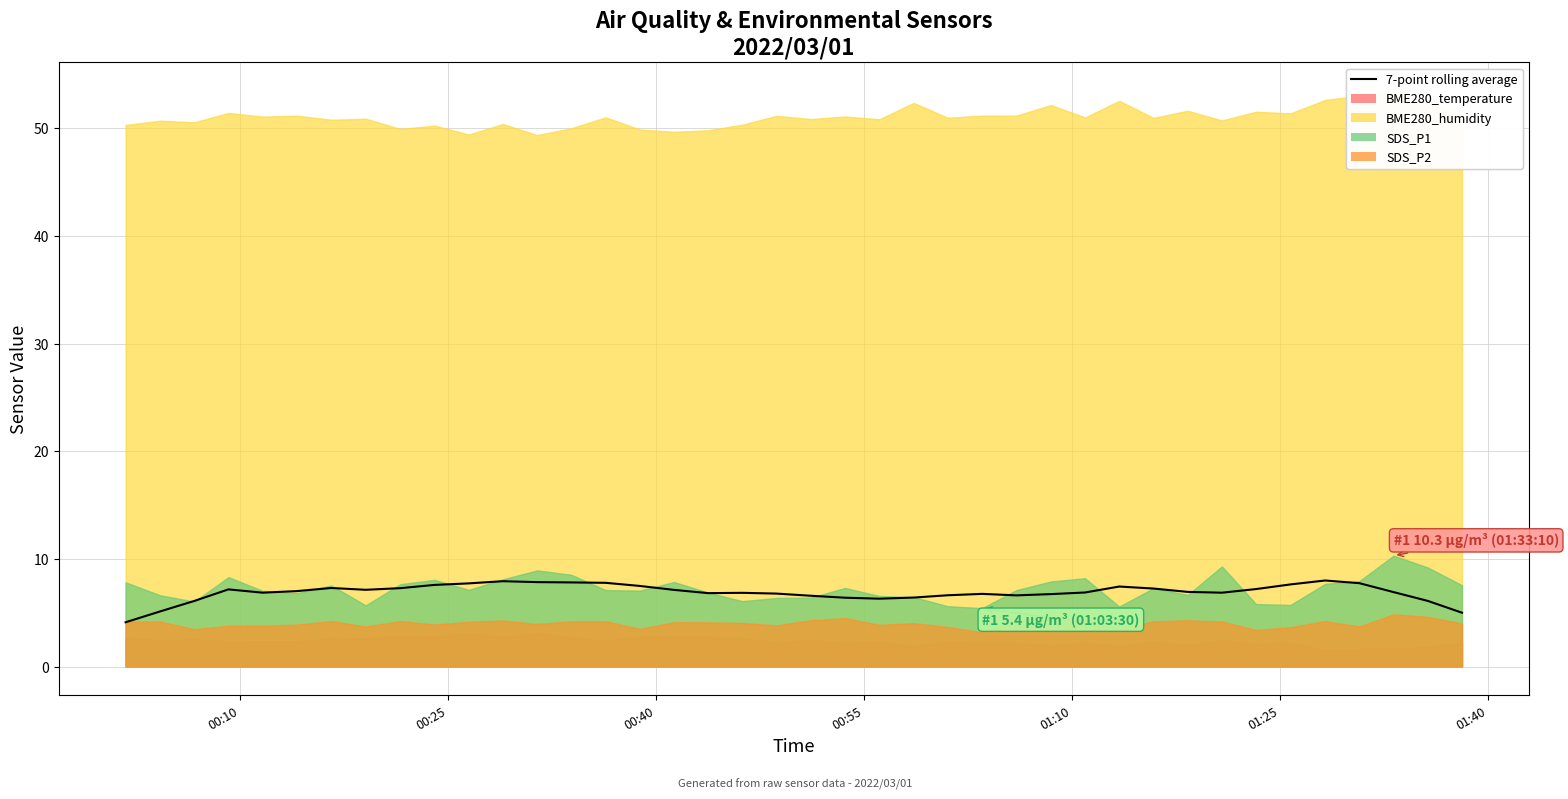

How many data points are less than 6?

3